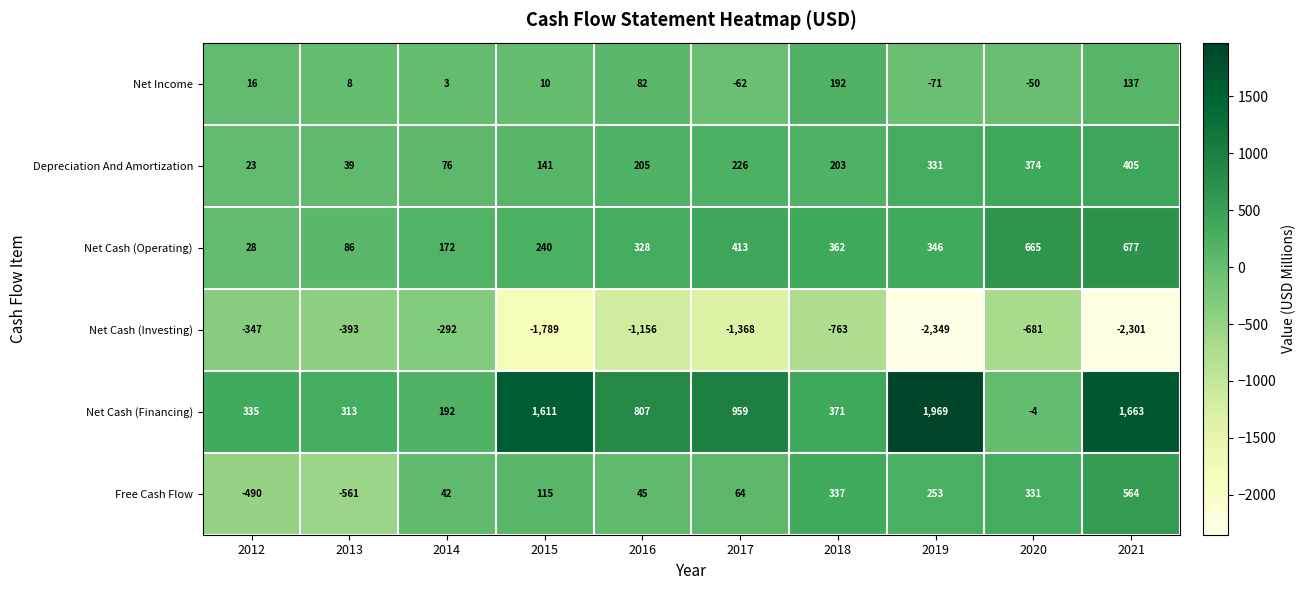

What is the sum of all Net Cash (Financing) values?

8216